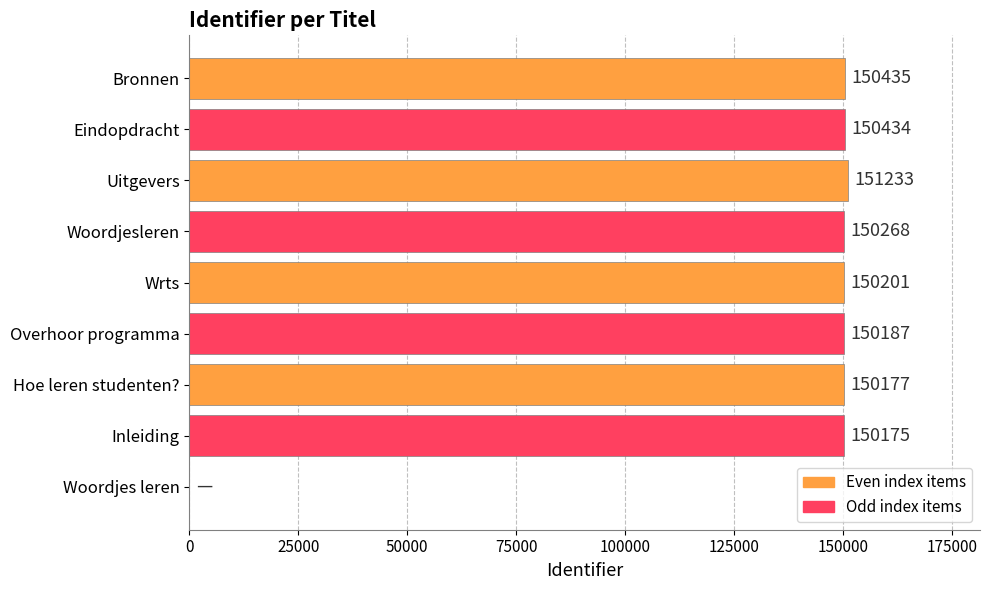

Reading bottom to top, list all the values displayed in this chart.

Woordjes leren=0	Inleiding=150175	Hoe leren studenten?=150177	Overhoor programma=150187	Wrts=150201	Woordjesleren=150268	Uitgevers=151233	Eindopdracht=150434	Bronnen=150435